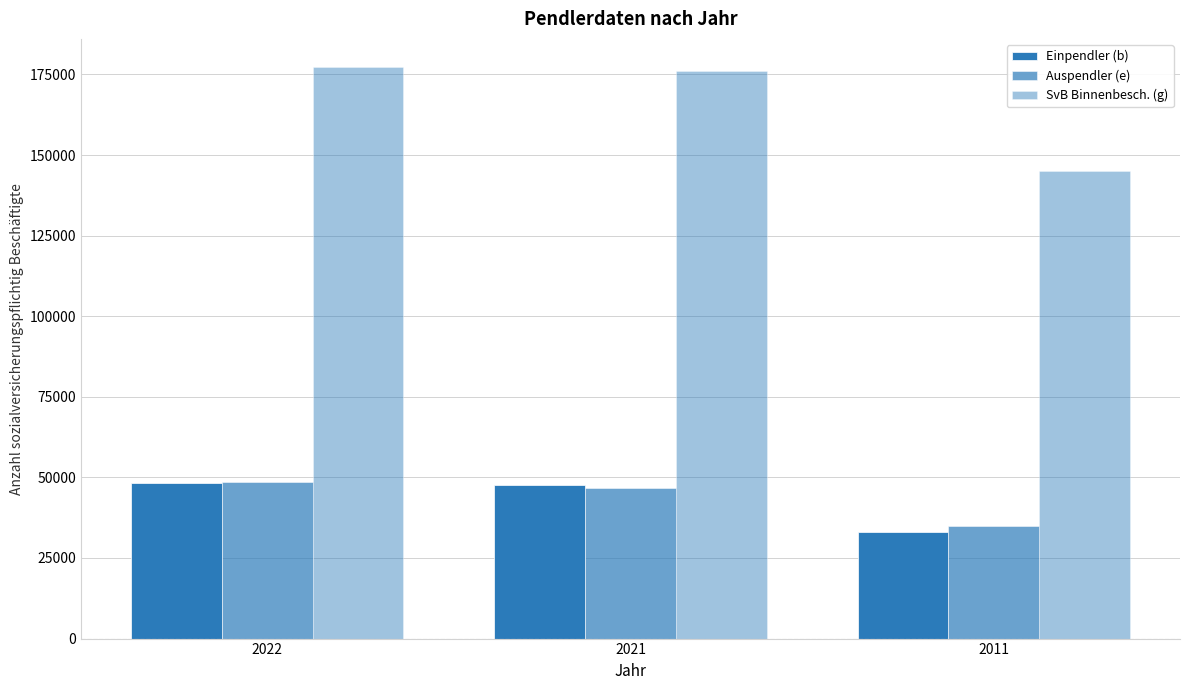

How many series are shown in this chart?

3